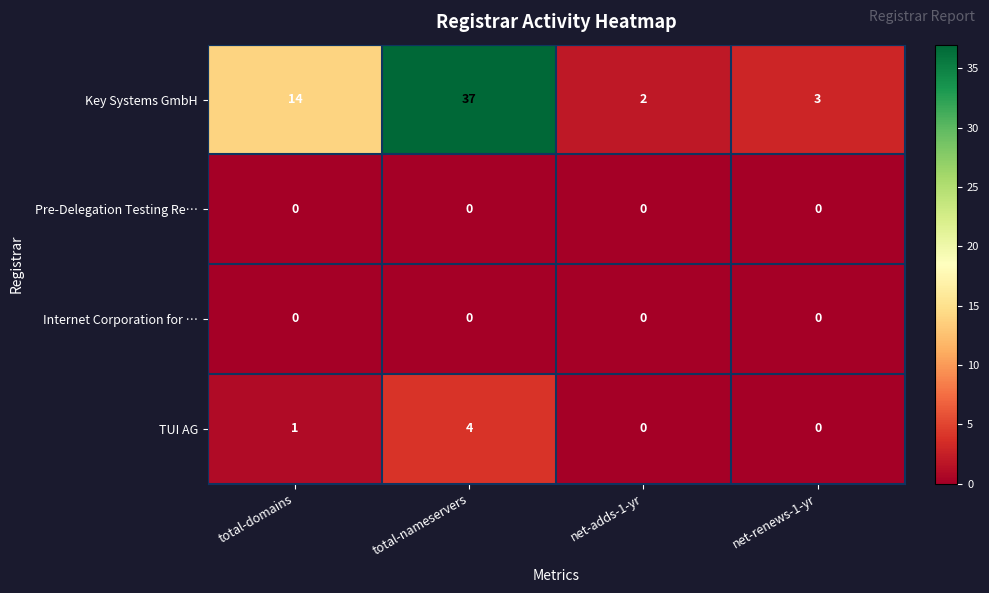

What is the difference between the maximum and minimum values in the Key Systems GmbH series?

35